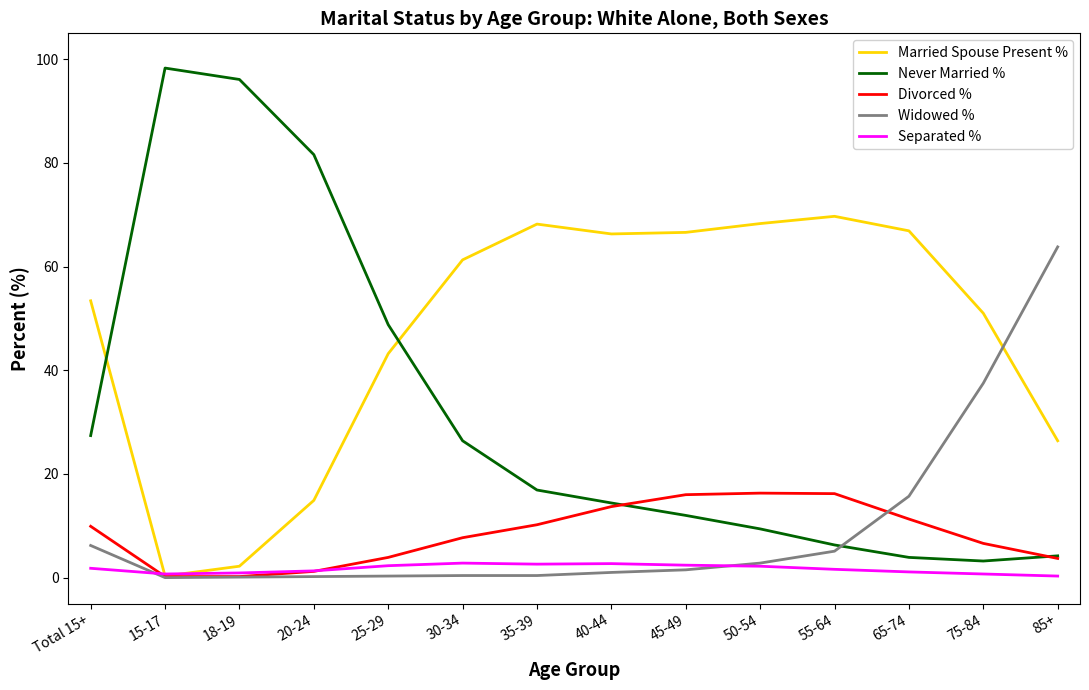

In Married Spouse Present %, how many points are higher than both neighbors (excluding endpoints)?

2